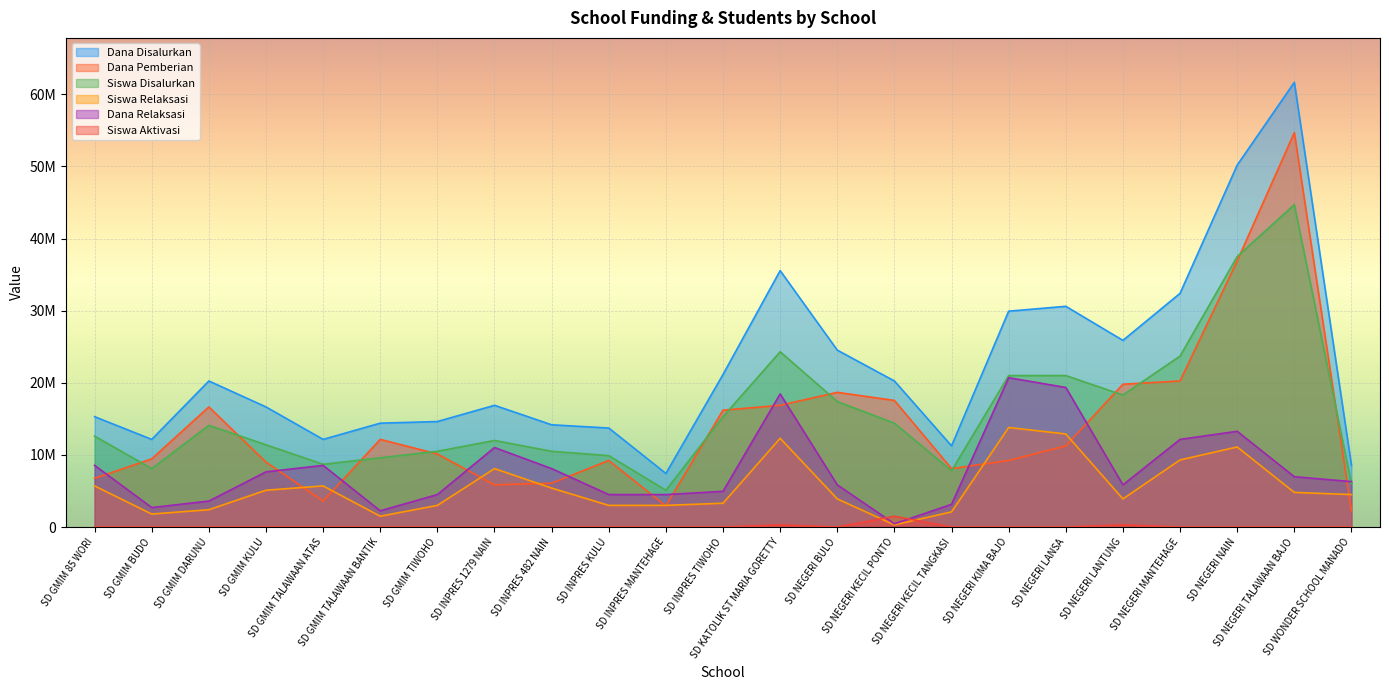

What is the sum of the Dana Disalurkan values at SD NEGERI LANSA and SD NEGERI LANTUNG?

56475000